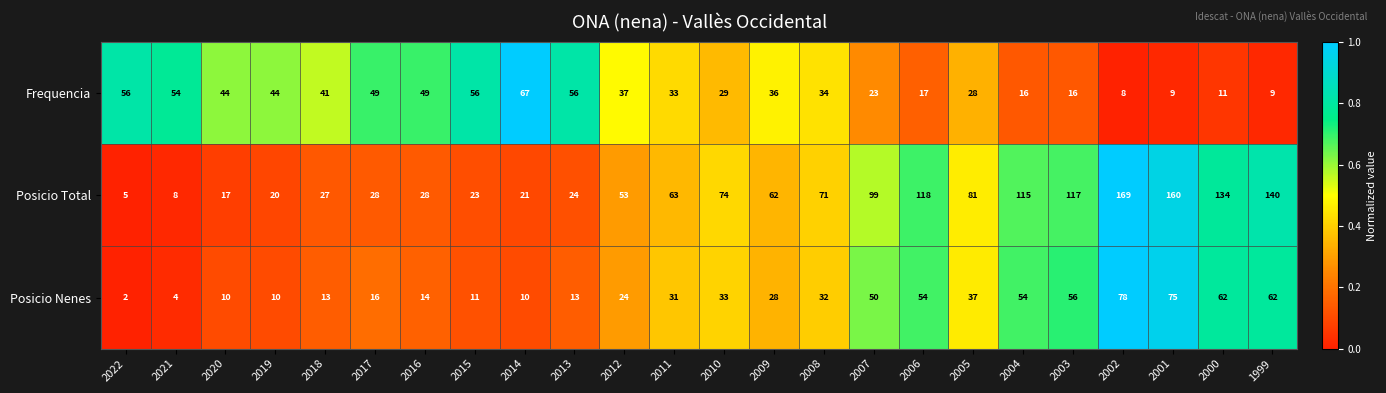

What is the total value across all series at 2009?

126